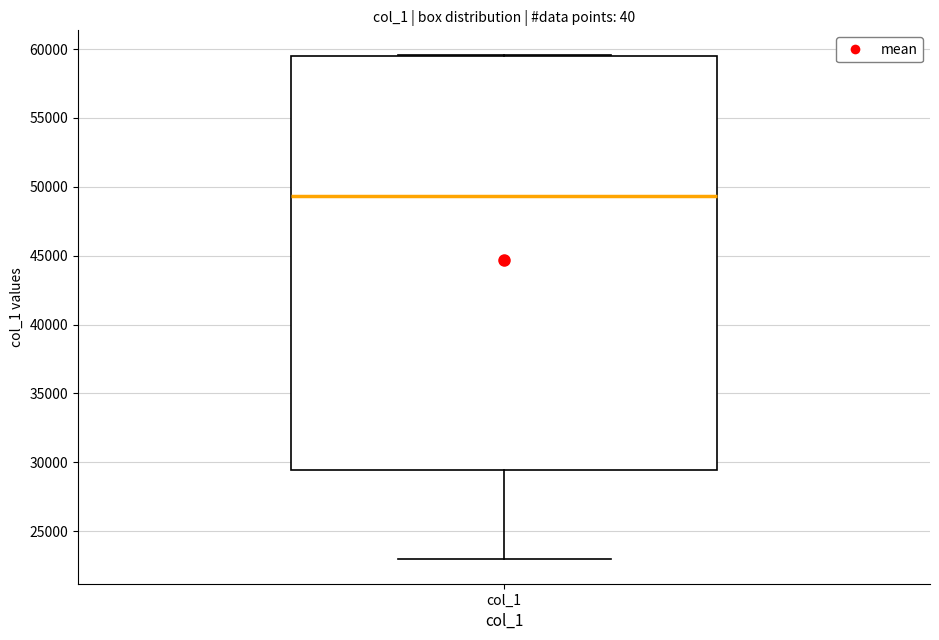

Transcribe this box plot: give where the median line is, the range the box spans, and where the two whiskers end, as read against the y-axis. The values are not printed on the chart, so give them approximately, as read against the axis.

median 49500, box 29500 to 59500, whiskers 23000 to 59500